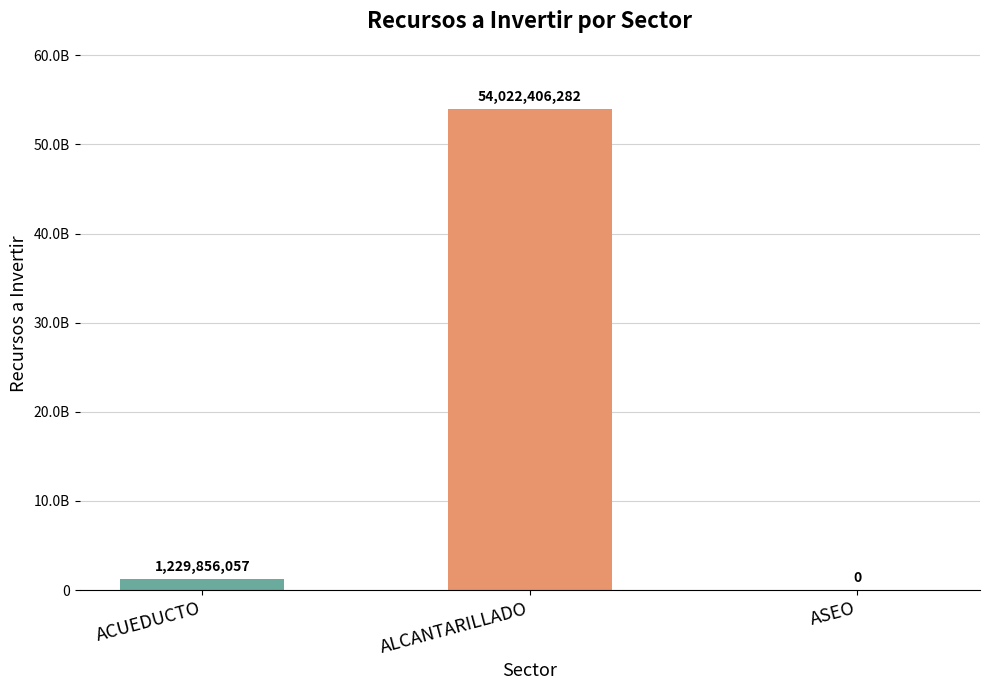

Reading right to left, transcribe all the data shown in this chart.

ASEO=0	ALCANTARILLADO=54022406282	ACUEDUCTO=1229856057